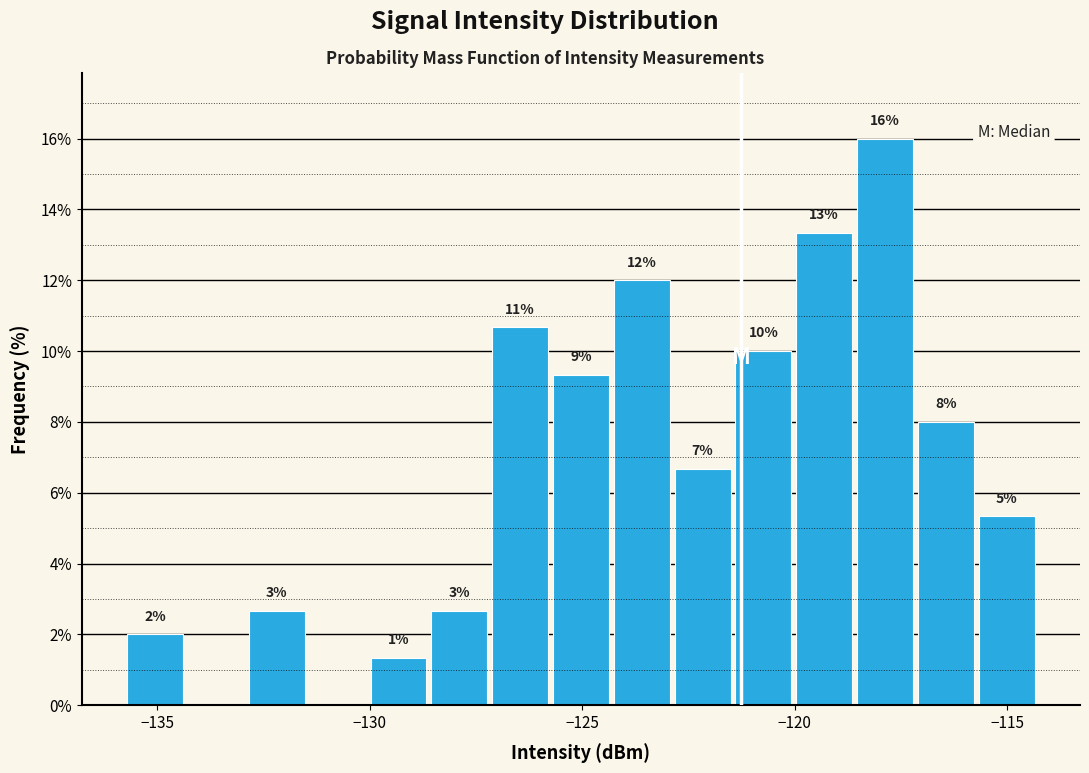

Around what value on the x-axis is the tallest bar? Give the approximate position of its centre, as read against the axis.

-118.0